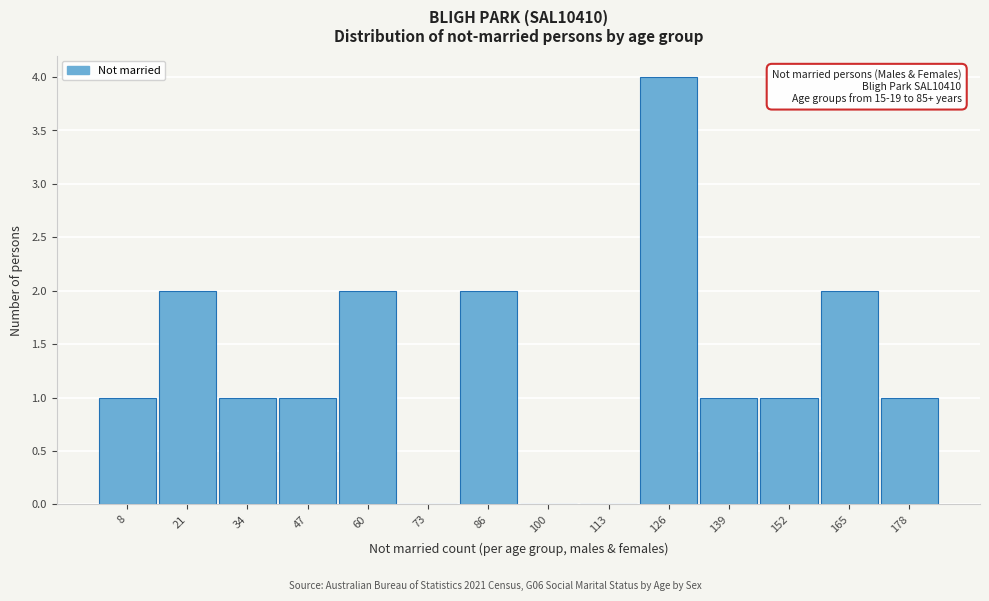

Reading left to right, list all the values displayed in this chart.

8=1	21=2	34=1	47=1	60=2	73=0	86=2	100=0	113=0	126=4	139=1	152=1	165=2	178=1